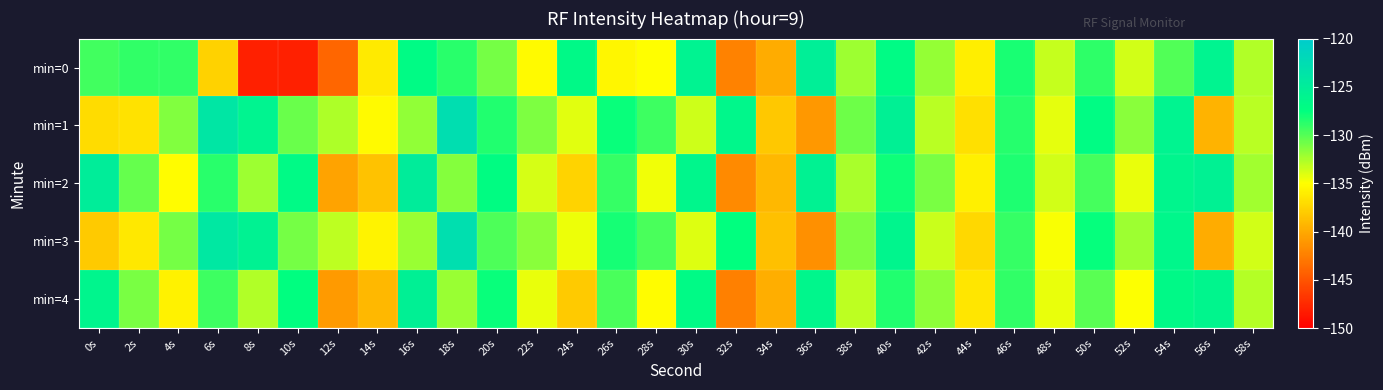

What is the minimum value shown in the chart?

-148.0